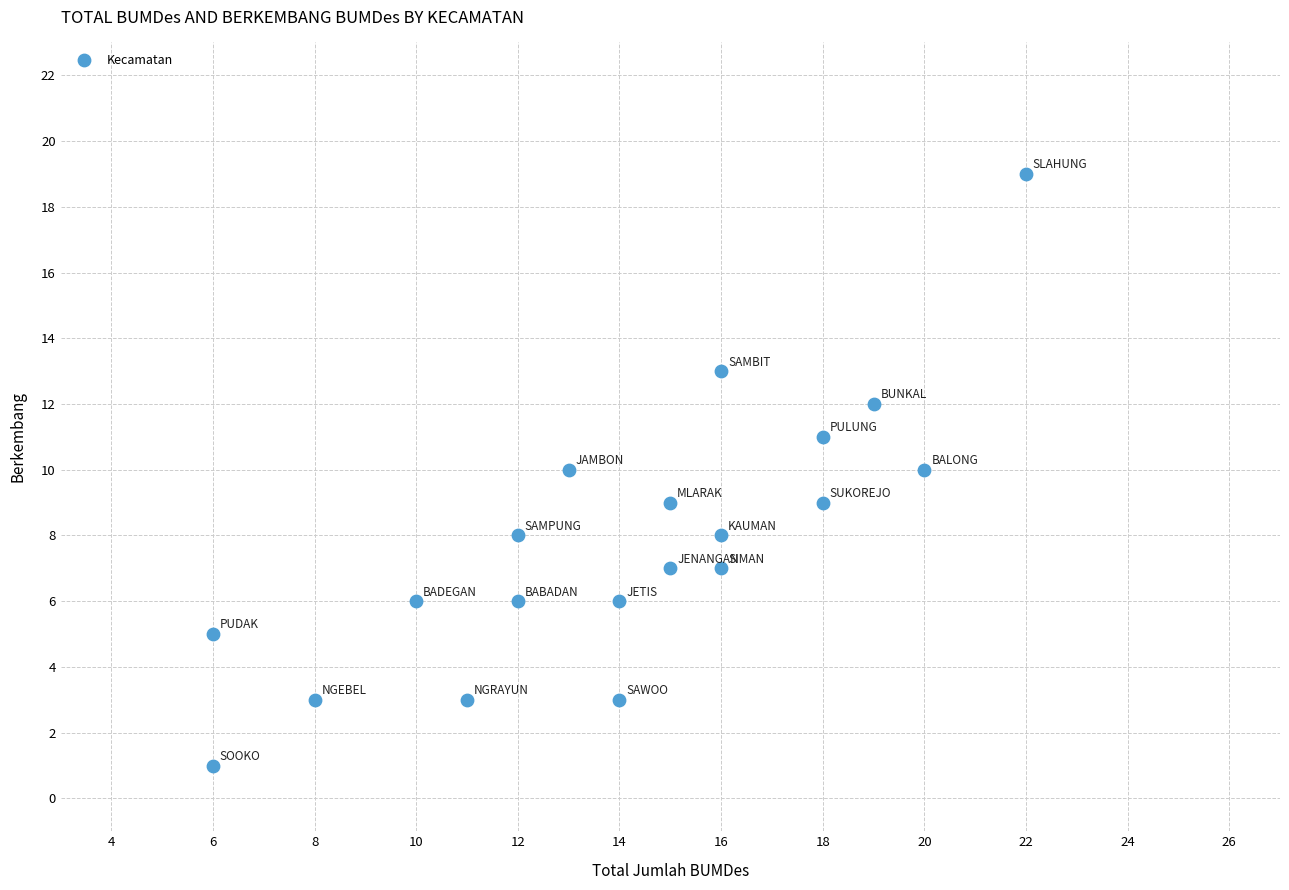

What is the range of X values (max minus min)?

16